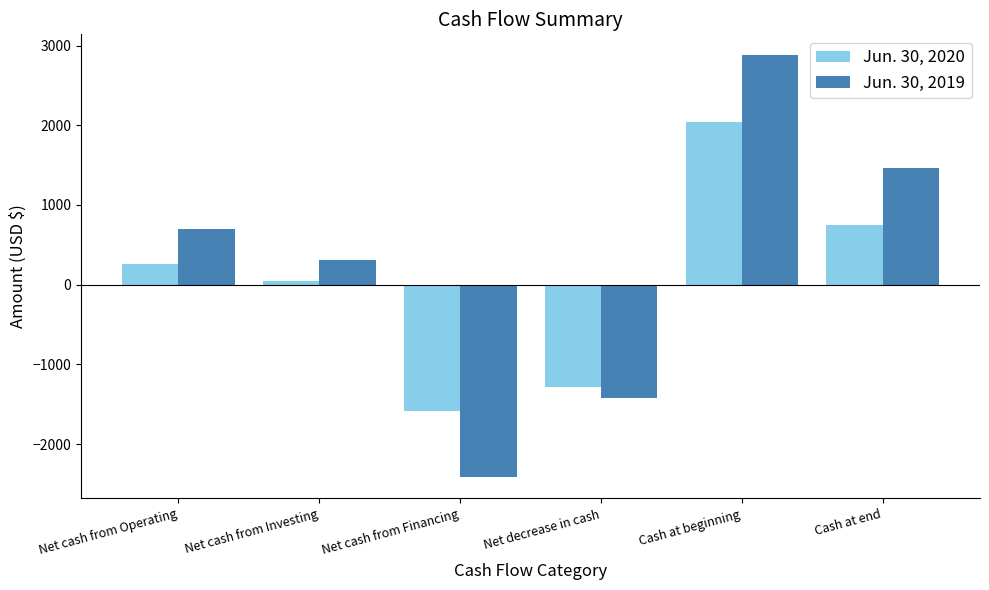

At which category is the sum across all series the highest?

Cash at beginning